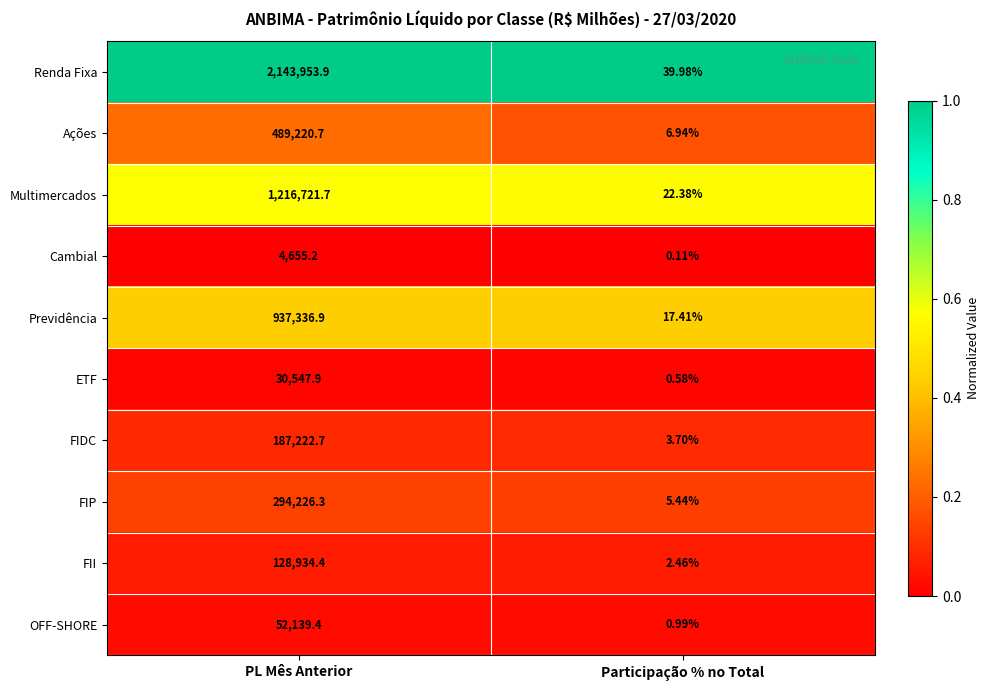

At which label does FIP first exceed 294226?

PL Mês Anterior